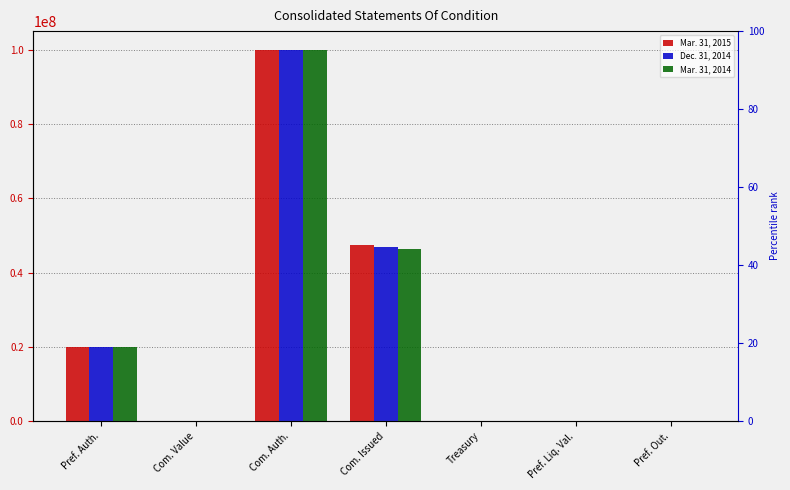

What is the approximate value of Dec. 31, 2014 at Pref. Out., to the nearest 100?

126500